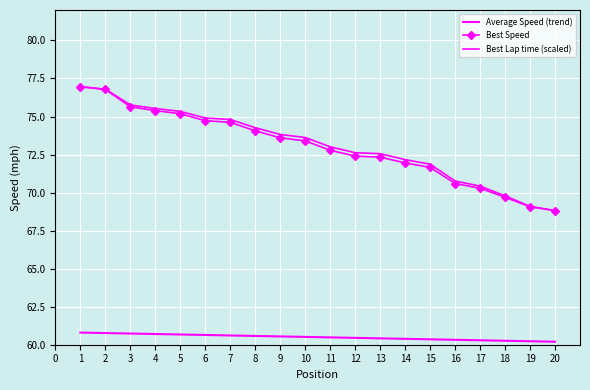

What is the difference between the second highest and second lowest values in the Best Lap time (scaled) series?

7.7